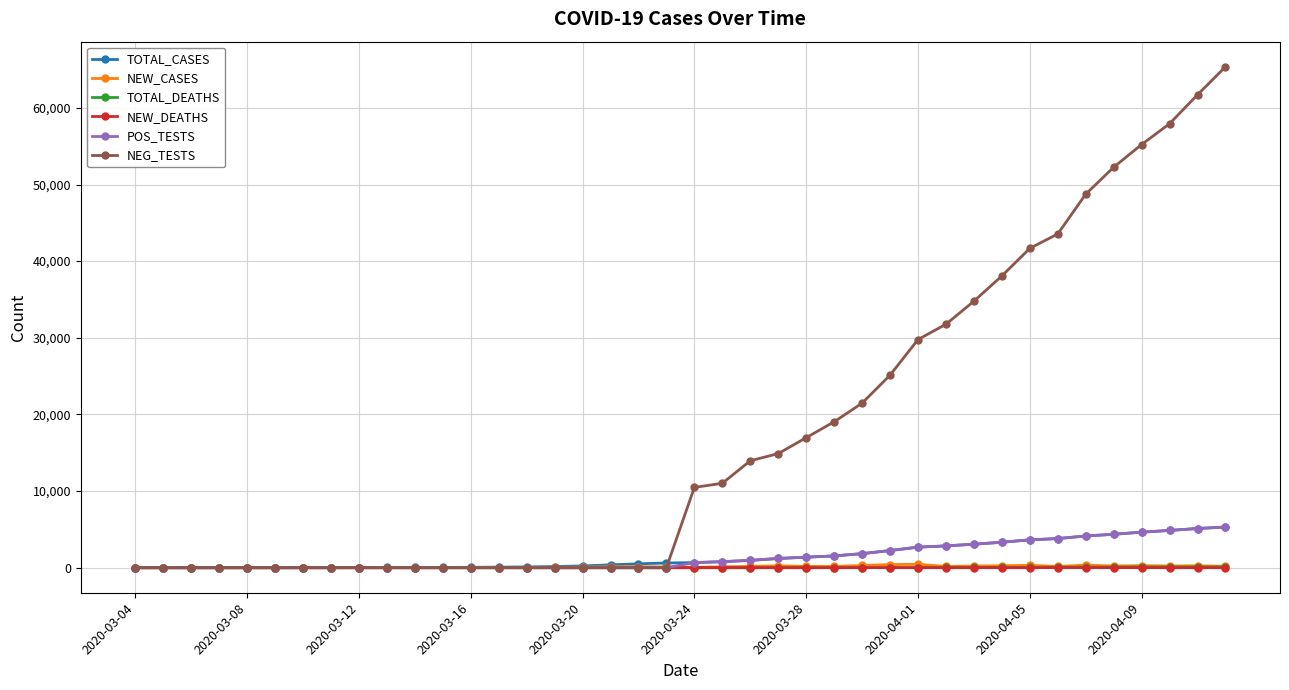

What are all the series names shown in the legend?

TOTAL_CASES, NEW_CASES, TOTAL_DEATHS, NEW_DEATHS, POS_TESTS, NEG_TESTS